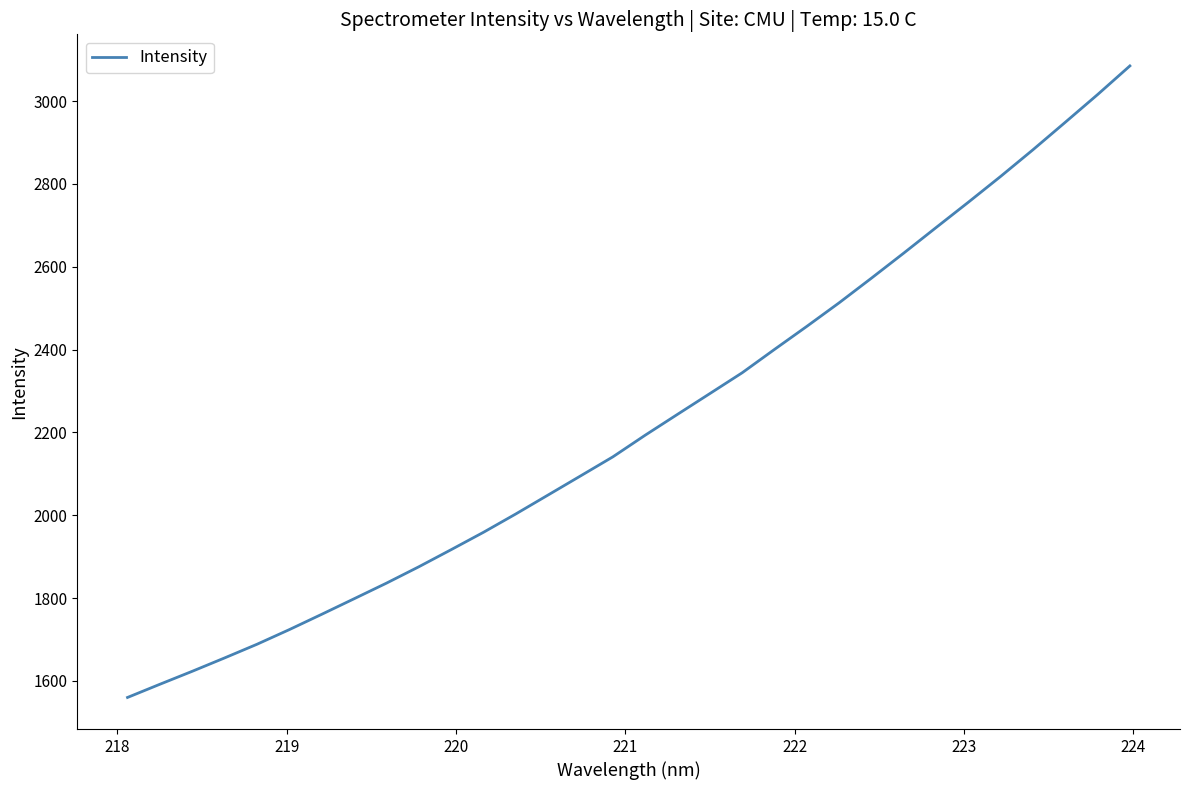

What is the maximum value shown in the chart?

3084.8